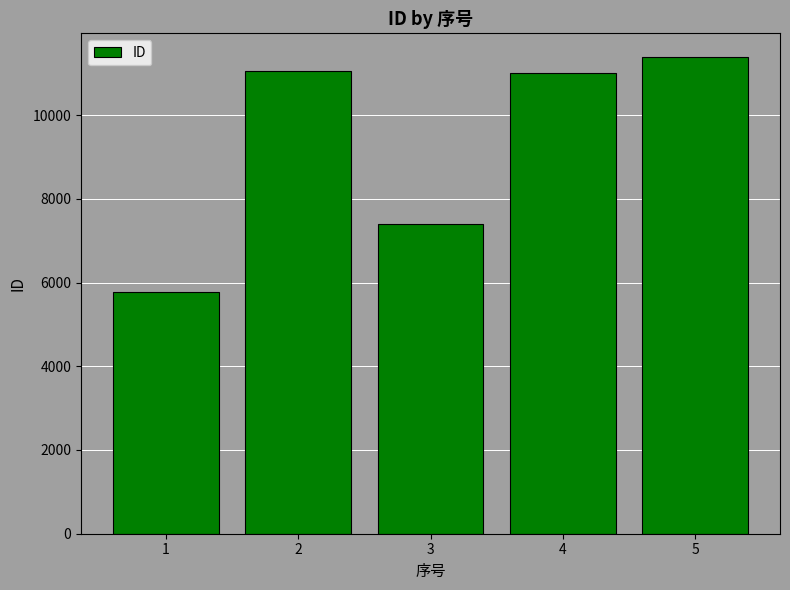

At which category does the chart reach its minimum across all series?

1